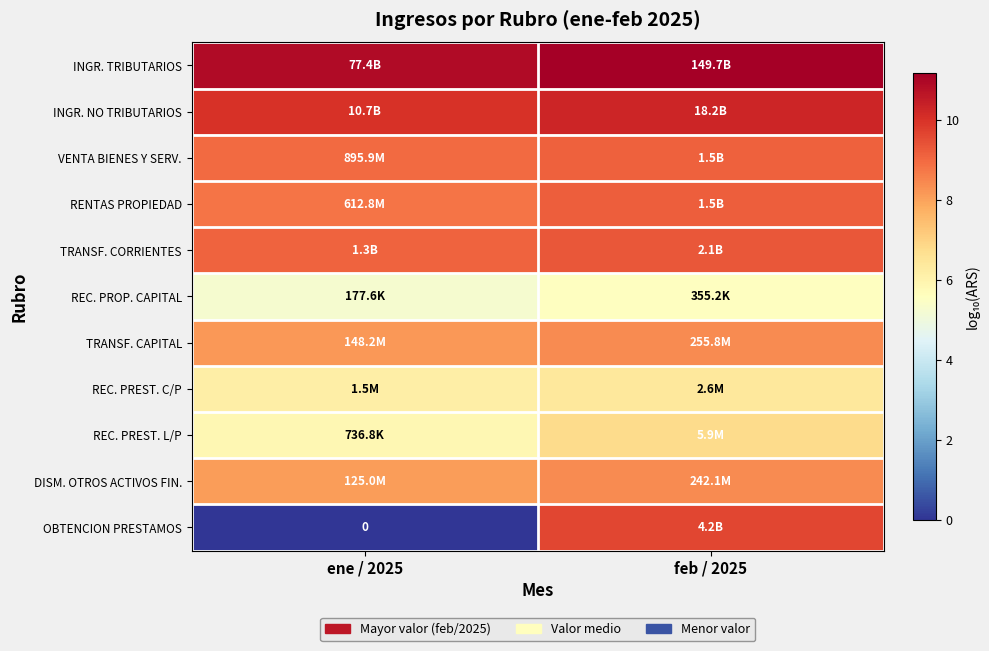

Which label corresponds to the largest value in the chart?

feb / 2025